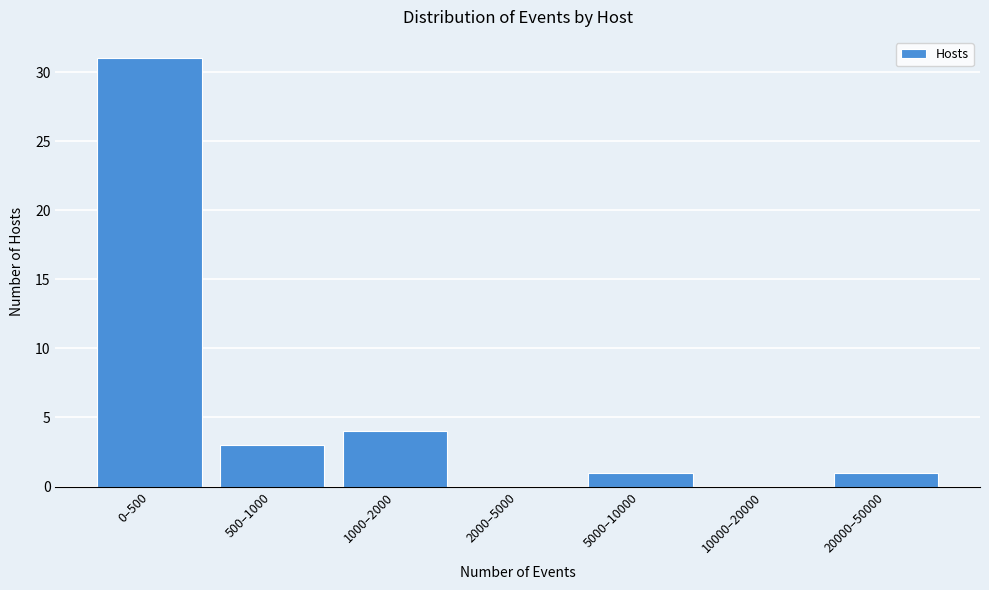

Reading left to right, extract all data points from this chart.

0–500=31	500–1000=3	1000–2000=4	2000–5000=0	5000–10000=1	10000–20000=0	20000–50000=1